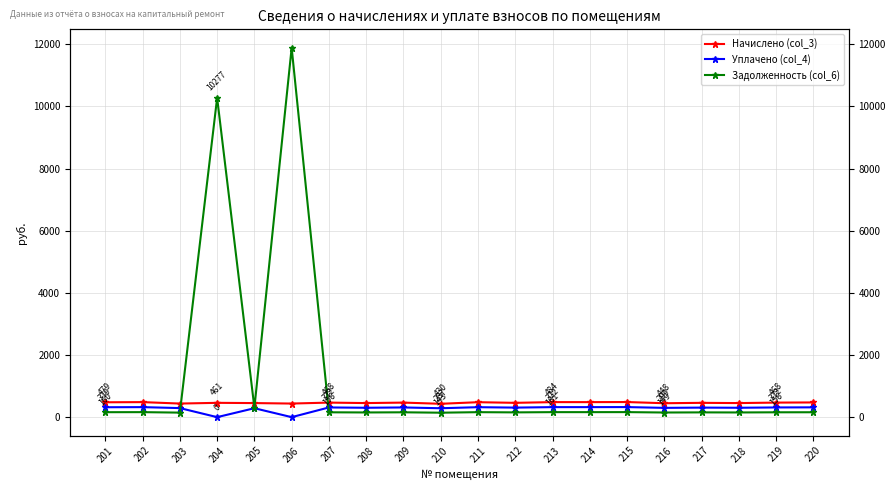

At which label is Уплачено (col_4) closest to 162?

210